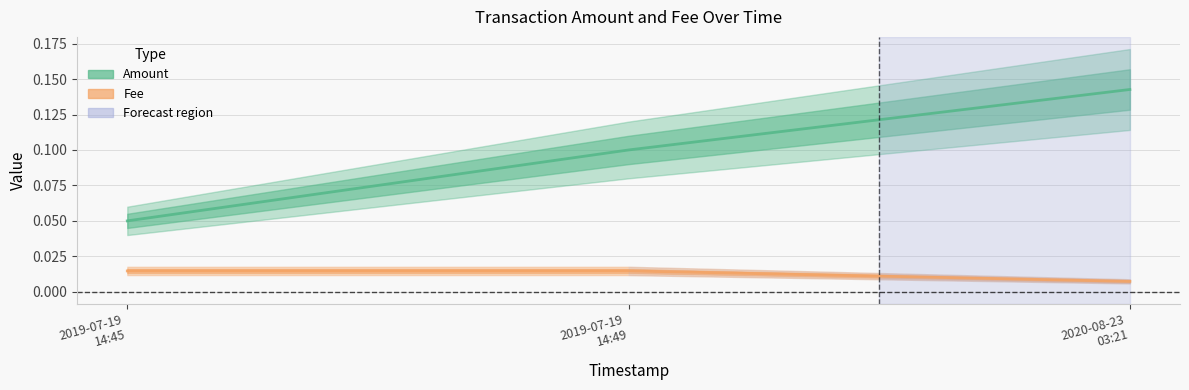

How many series are shown in this chart?

2